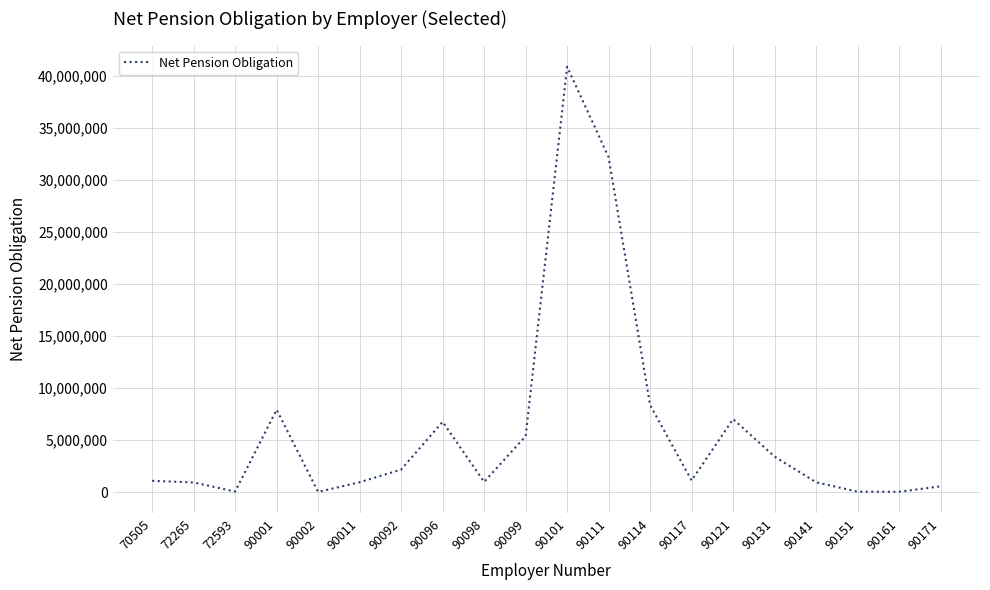

What is the minimum value shown in the chart?

31146